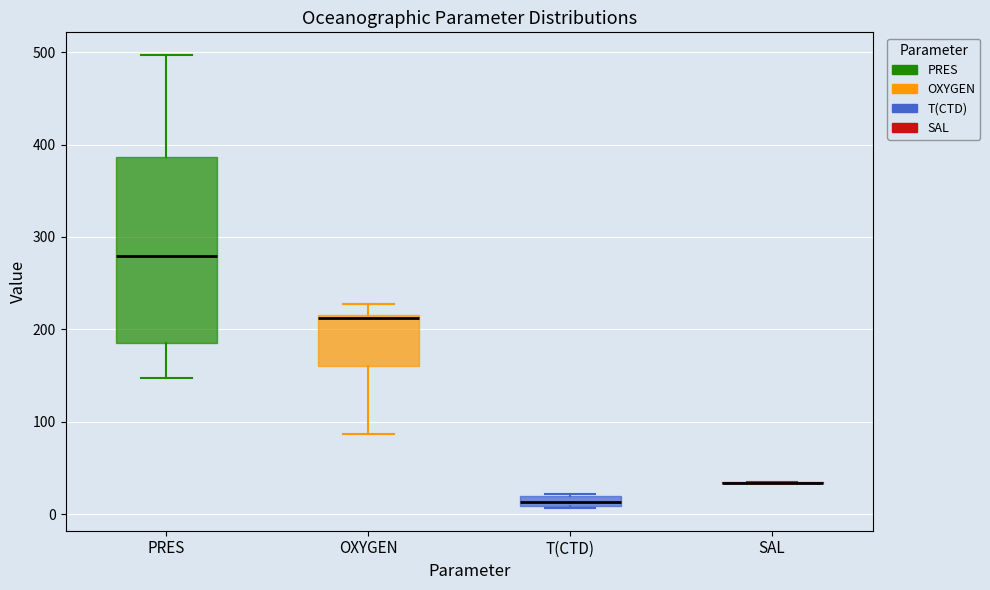

Where is the upper edge of the box for T(CTD) on the y-axis? The values are not printed on the chart, so give them approximately, as read against the axis.

20